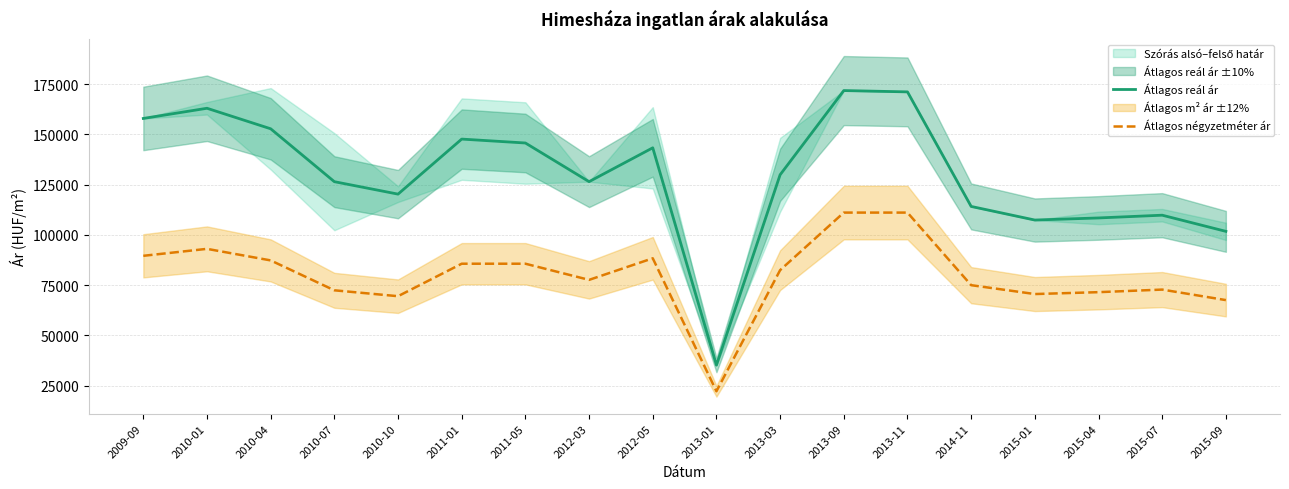

What is the label of the 1st point from the right?

2015-09